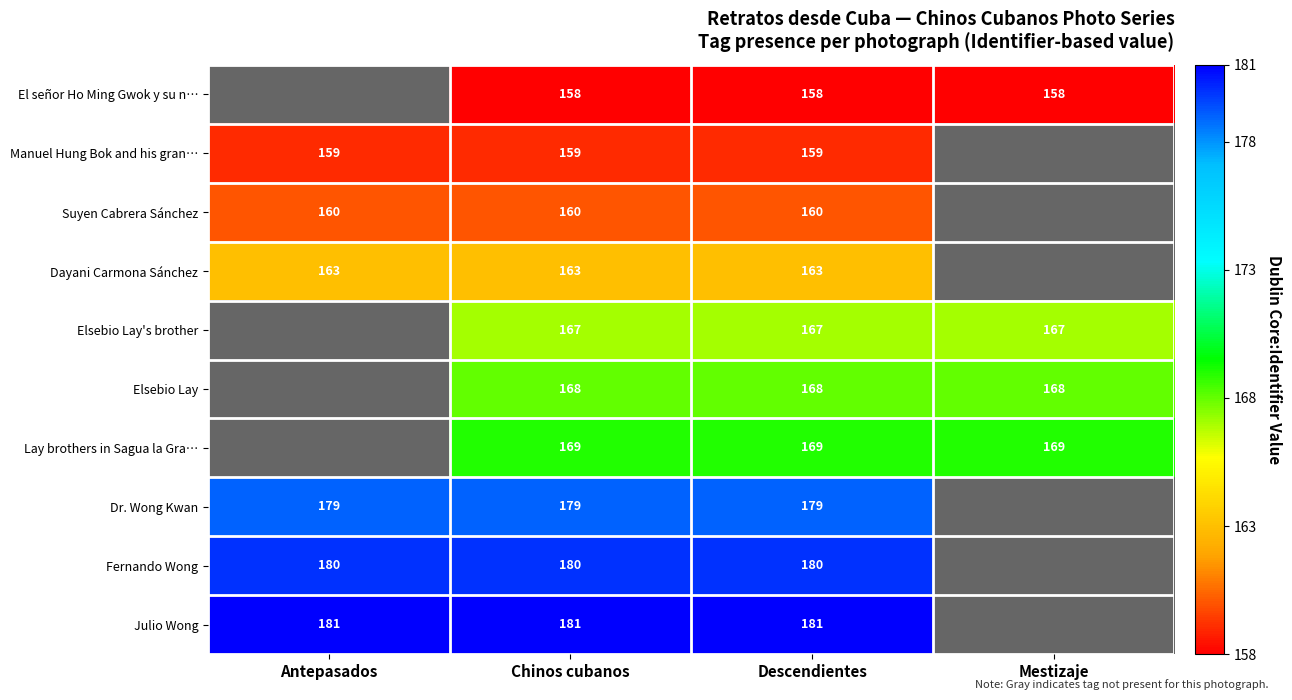

Is the value of Elsebio Lay's brother at Descendientes greater than the value of Dayani Carmona Sánchez at Descendientes?

Yes